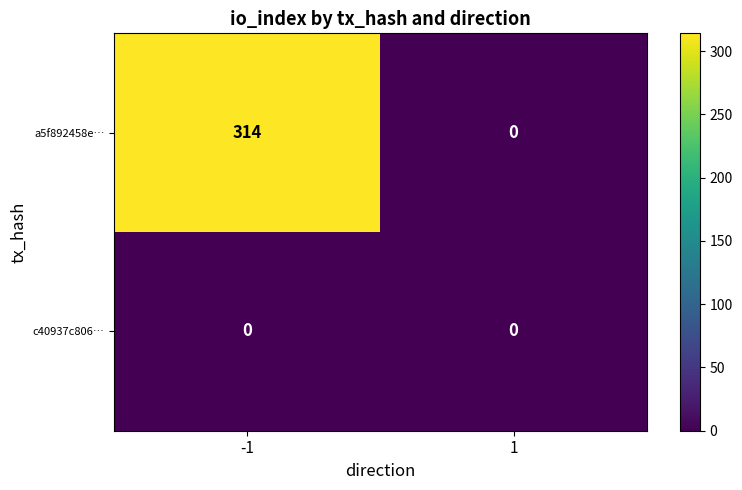

The value of a5f892458e… at 1 is -194. True or false?

False